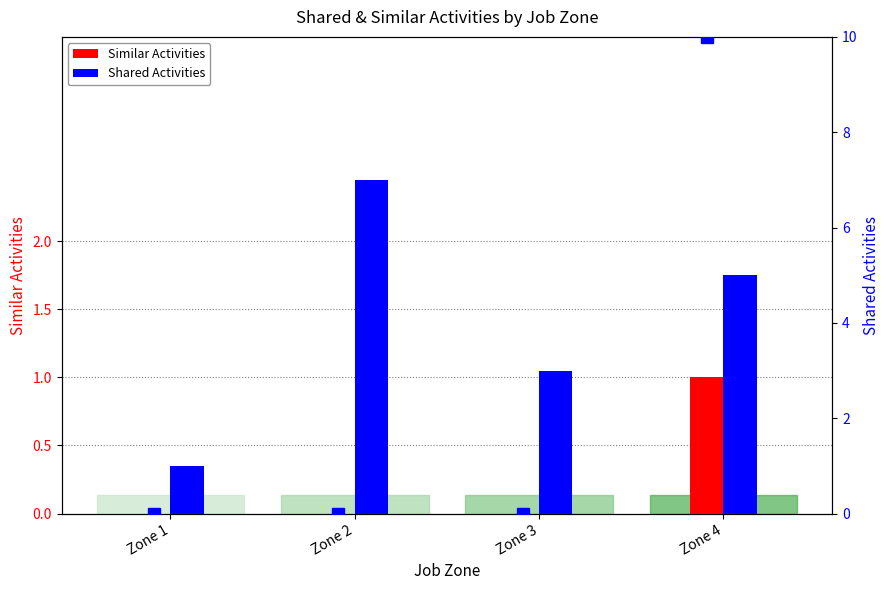

What are all the series names shown in the legend?

Similar Activities, Shared Activities